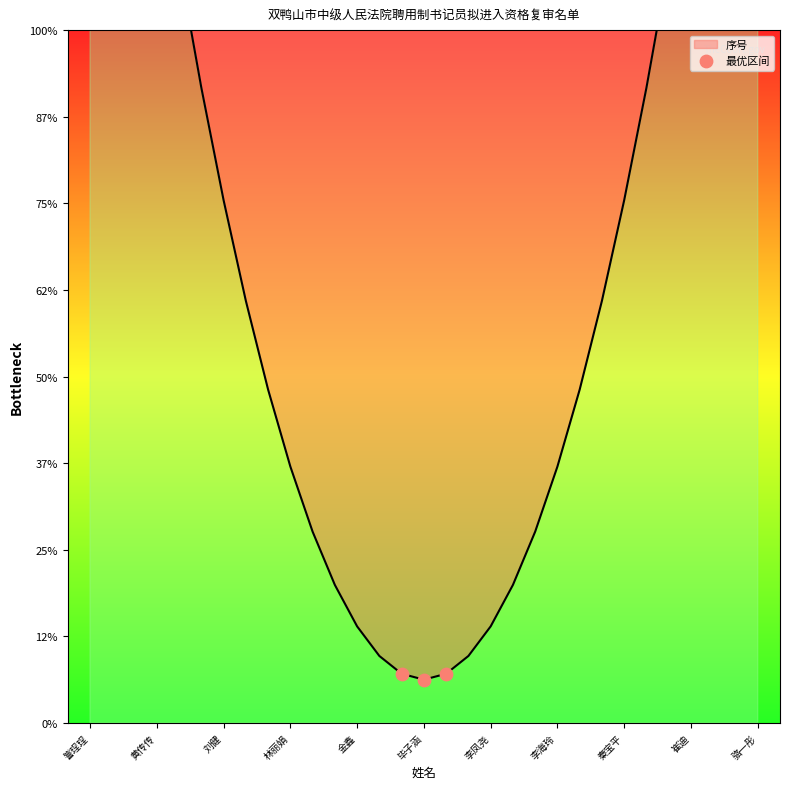

Between 訾珵珵 and 黄传传, which is larger?

訾珵珵